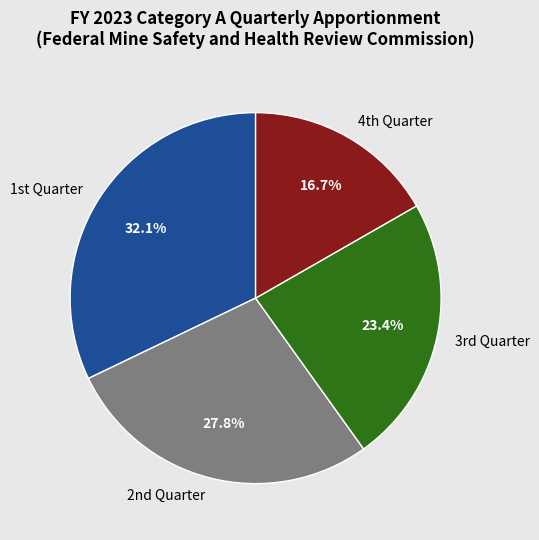

To the nearest percent, what is the average slice percentage?

25%